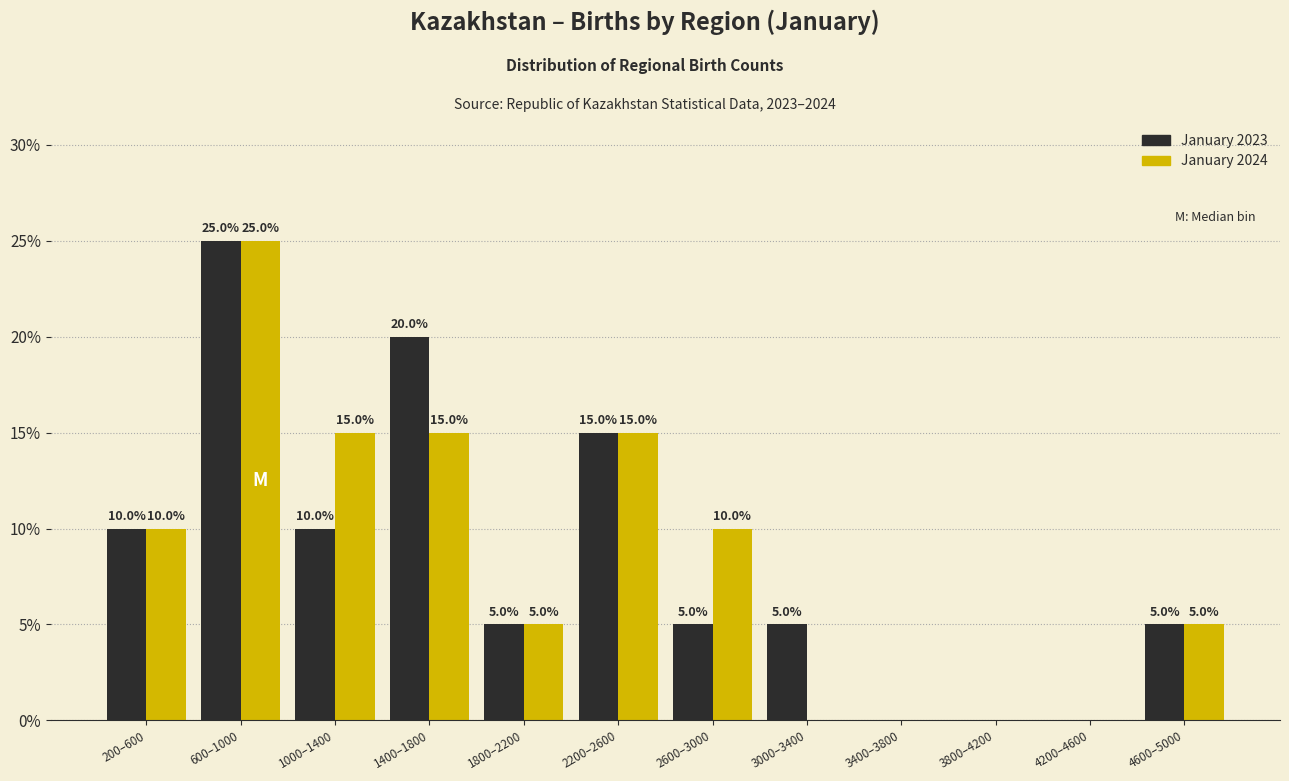

What is the highest value of the January 2023 series?

25